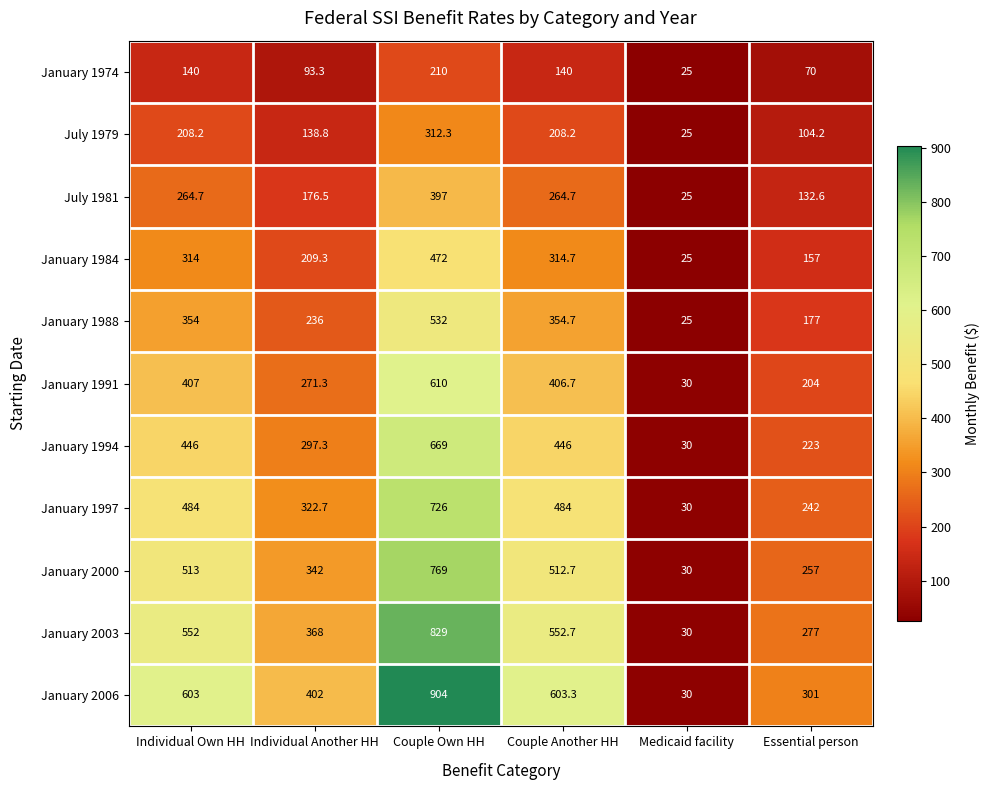

Which series has the largest total across all categories?

January 2006